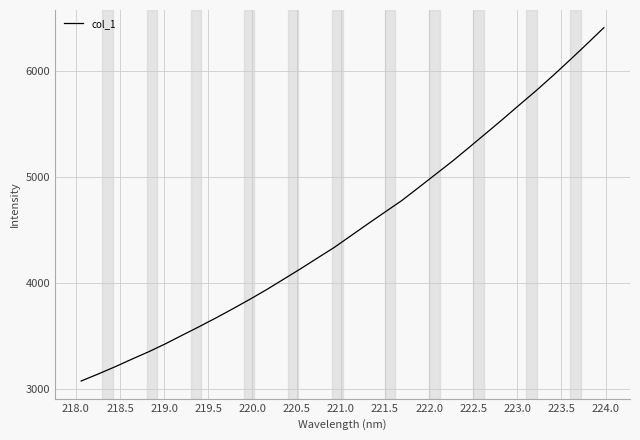

What is the minimum value shown in the chart?

3079.3